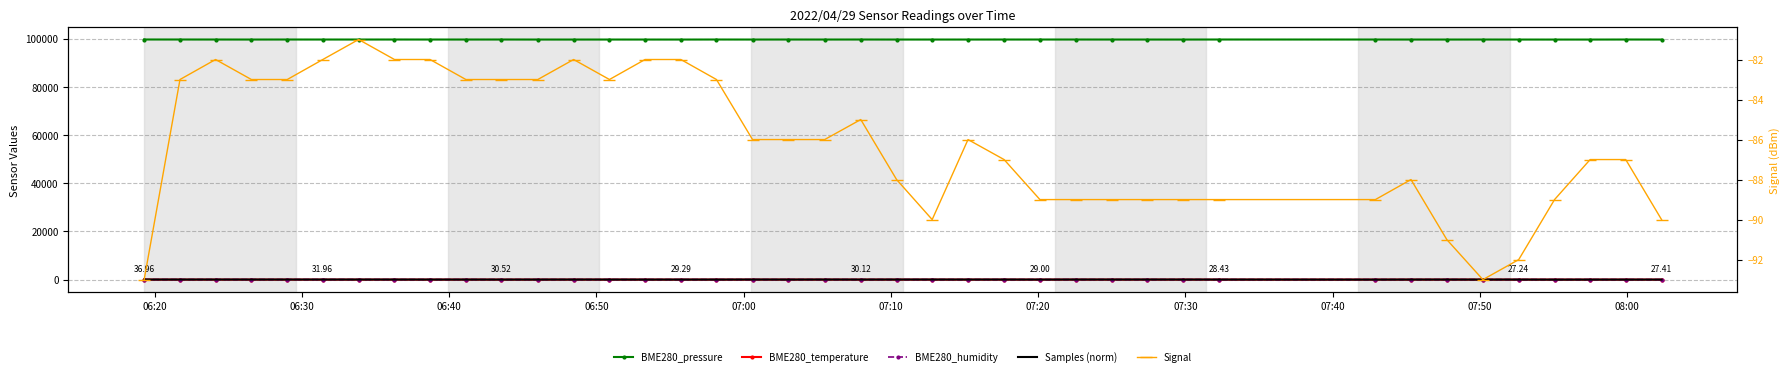

How many lines are shown in the chart?

5